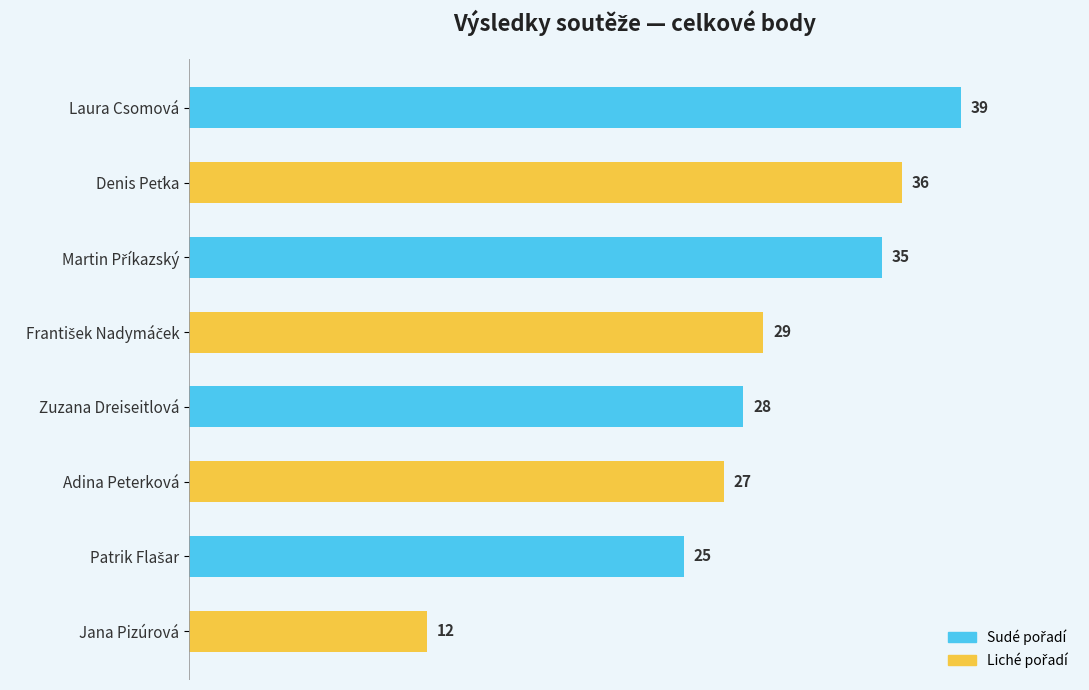

The value at Jana Pizúrová is 21. True or false?

False